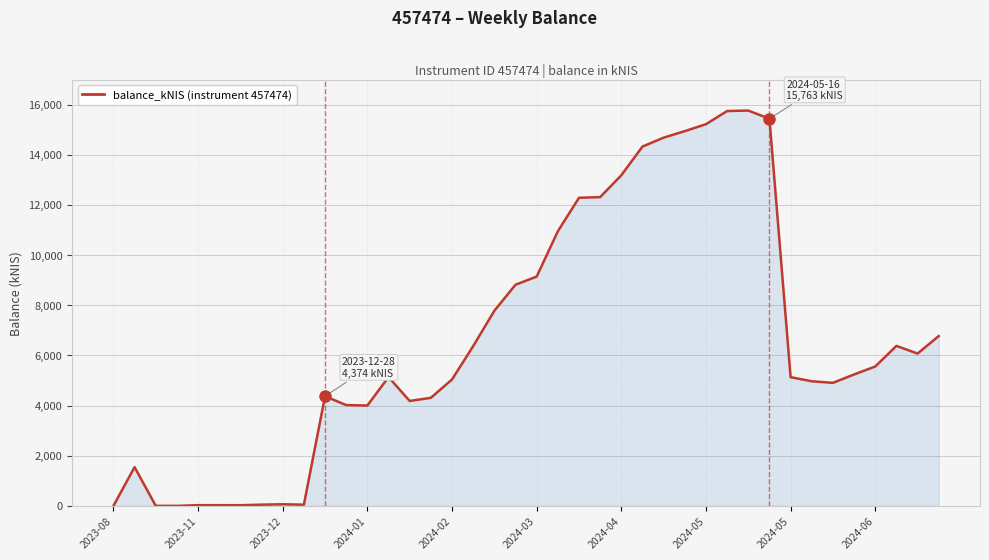

What is the difference between the maximum and minimum values?

15763.4